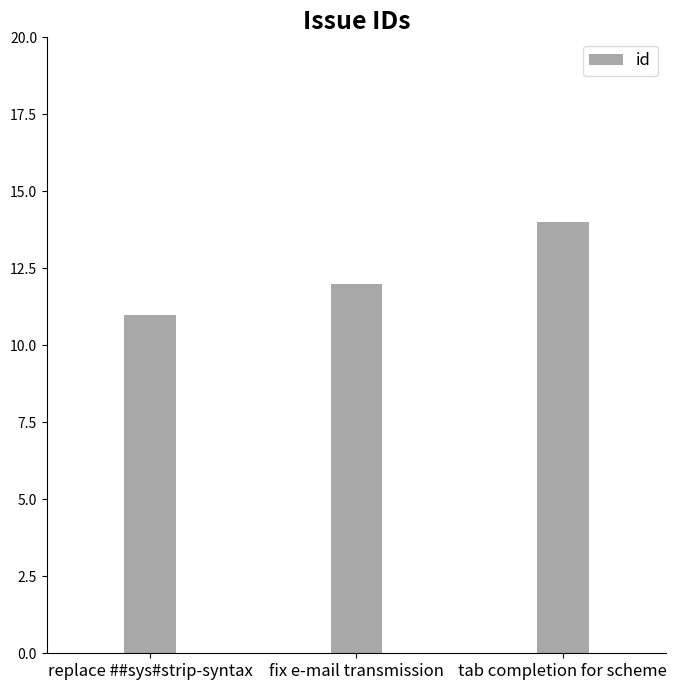

What is the sum of the values at replace ##sys#strip-syntax and tab completion for scheme?

25